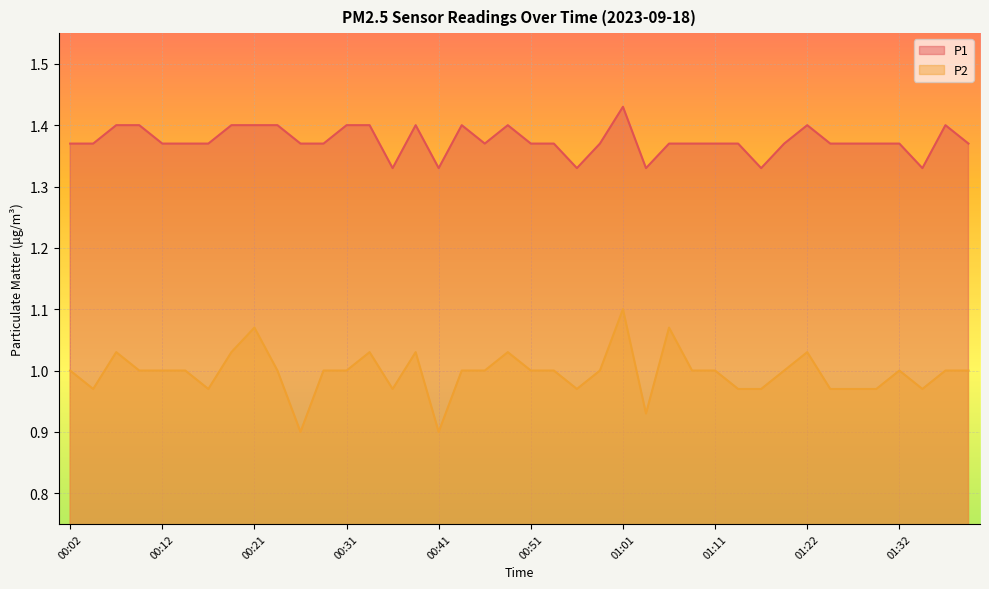

How many P1 values are between 1 and 2?

40